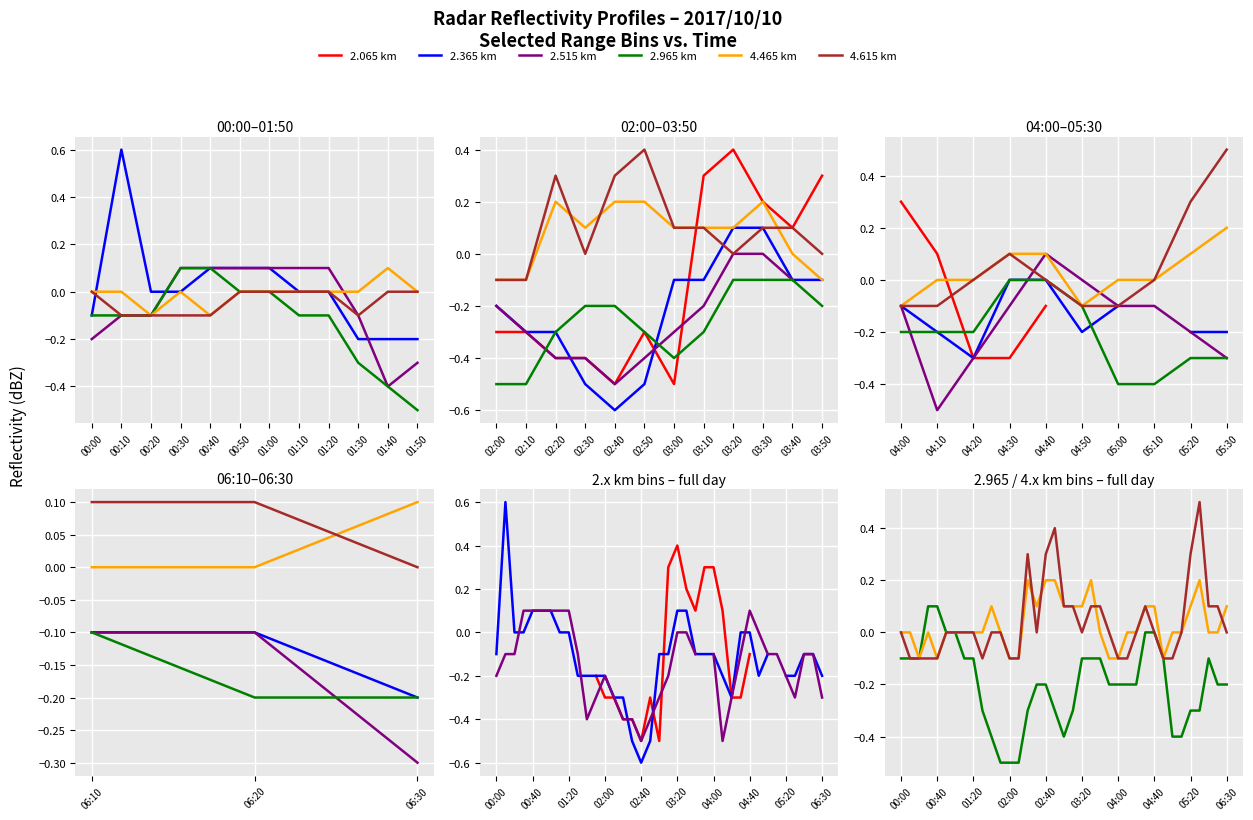

Between 02:40 and 04:40, which is larger?

04:40